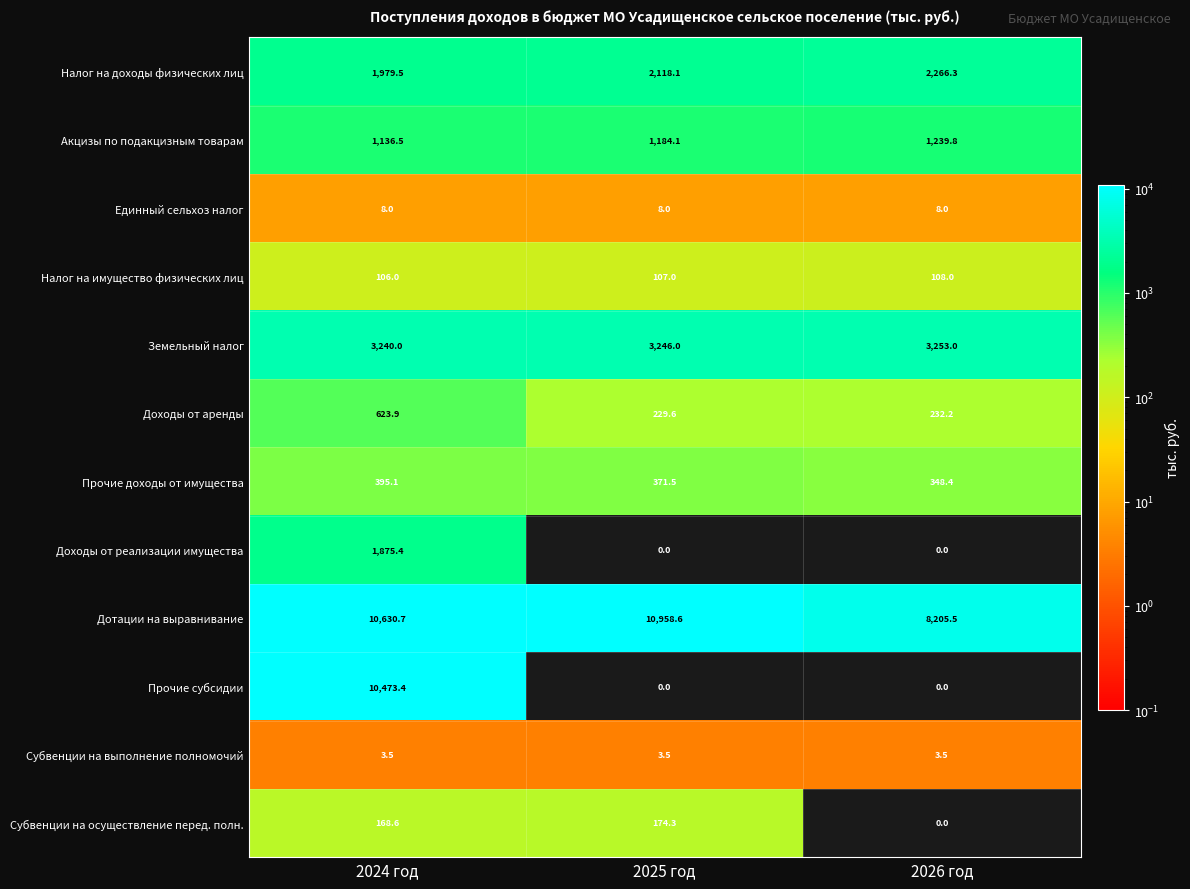

List the series in order of their peak value, highest first.

Дотации на выравнивание, Прочие субсидии, Земельный налог, Налог на доходы физических лиц, Доходы от реализации имущества, Акцизы по подакцизным товарам, Доходы от аренды, Прочие доходы от имущества, Субвенции на осуществление перед. полн., Налог на имущество физических лиц, Единный сельхоз налог, Субвенции на выполнение полномочий